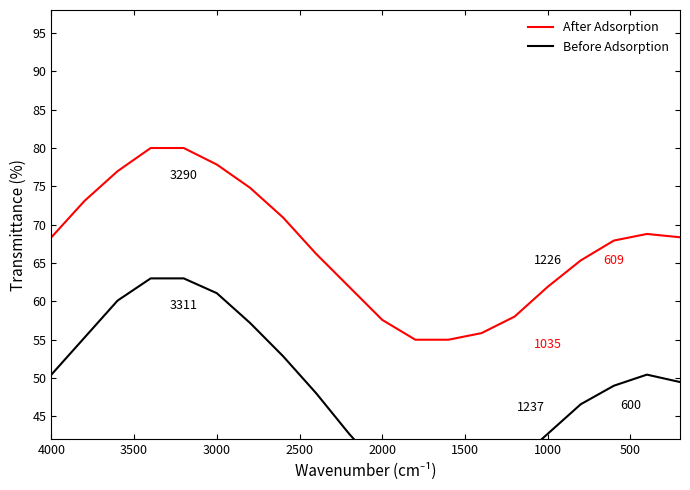

The value of Before Adsorption at 1000 is 42.7. True or false?

True